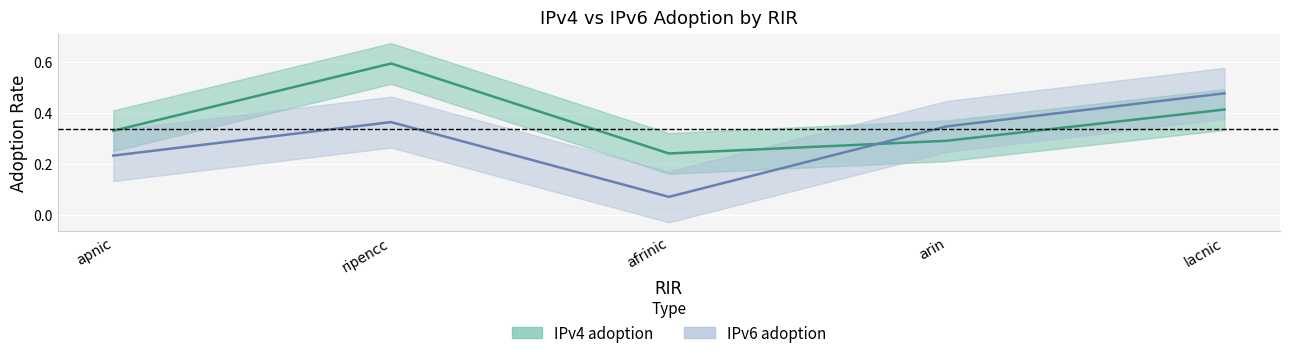

Is it true that IPv6 adoption equals 0.1 at apnic?

False